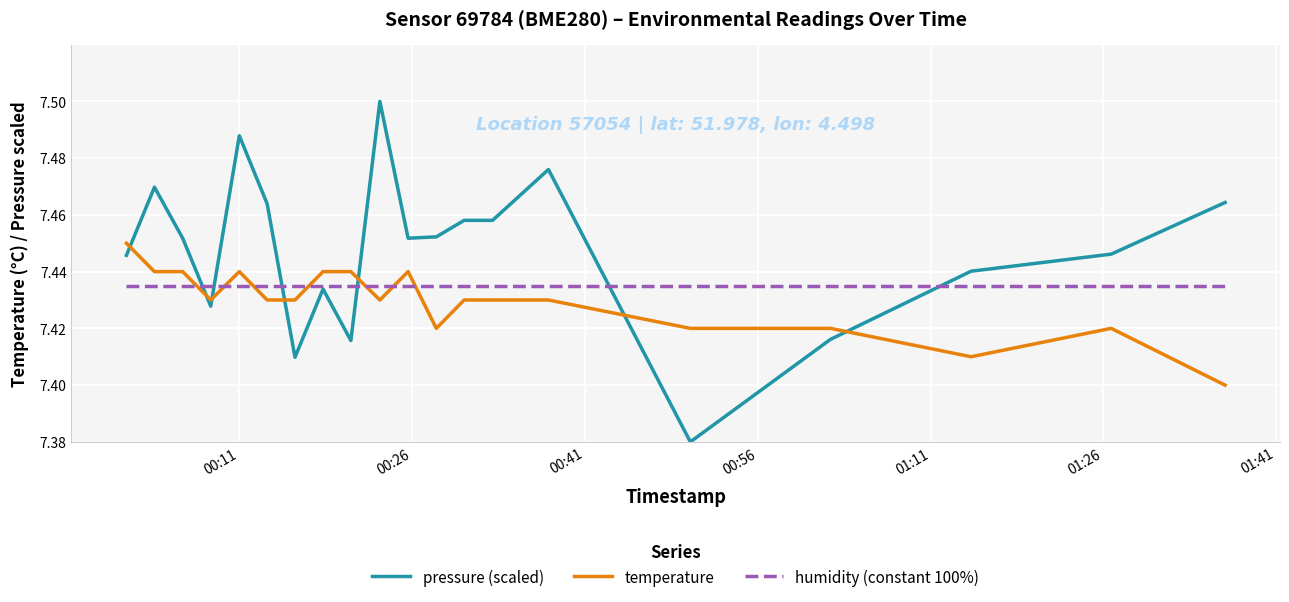

After their last crossing, which series has the higher values: humidity (constant 100%) or temperature?

humidity (constant 100%)